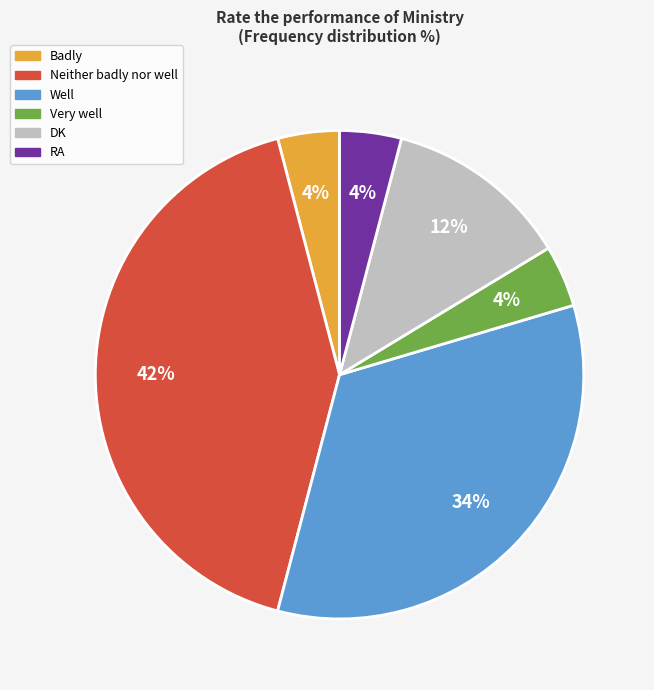

Is the sum of Badly and Well greater than half?

No